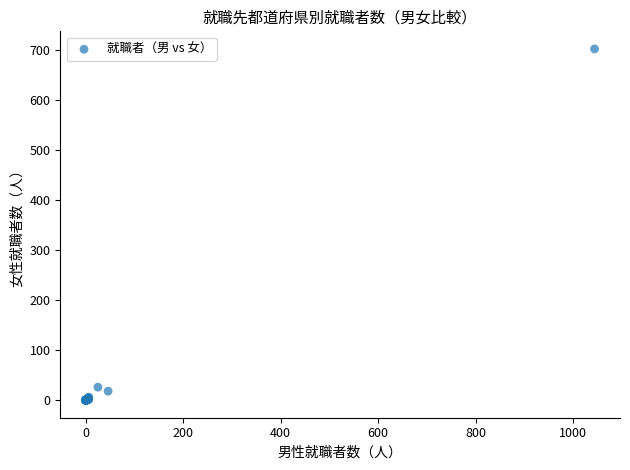

What Y value in the scatter plot is closest to 351?

26